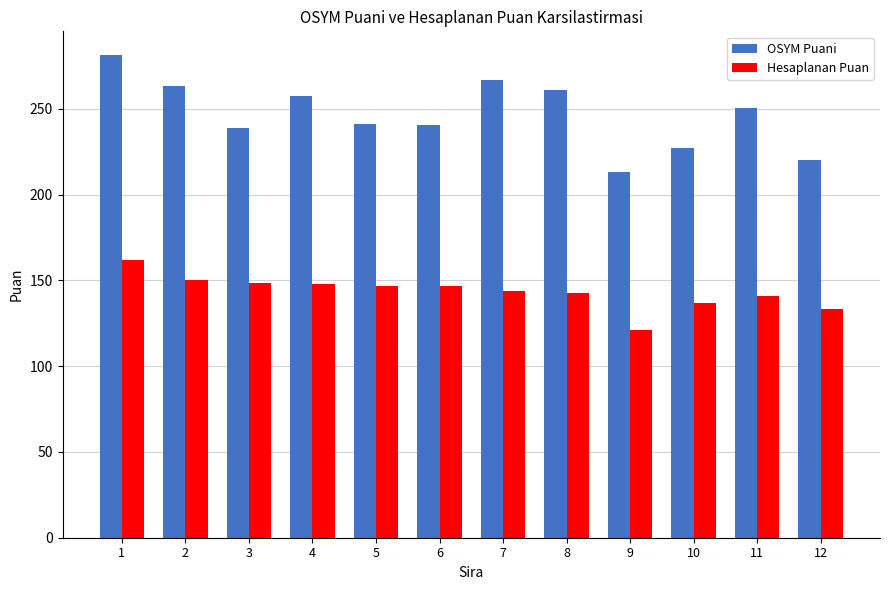

How many bars are there in each group?

2